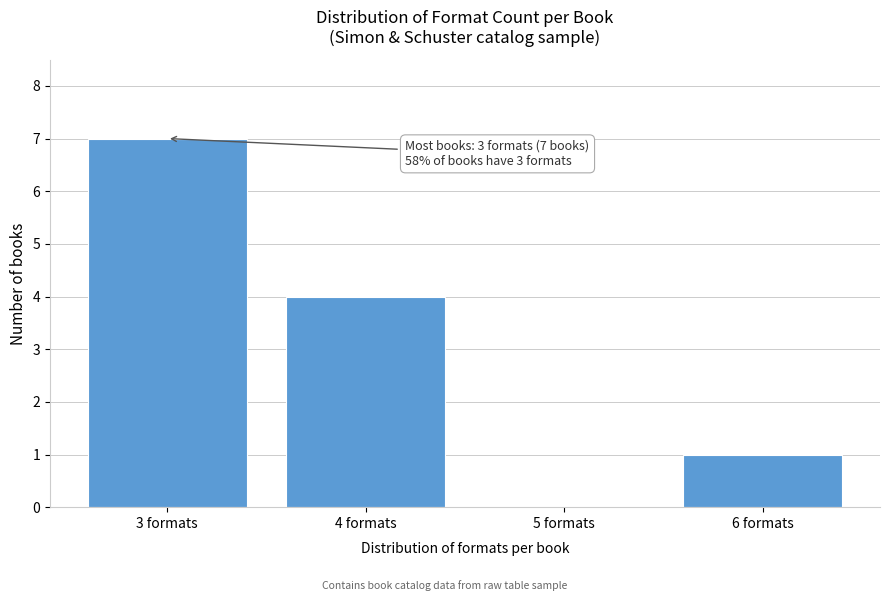

Over which range of the x-axis is the bar tallest?

2.5 to 3.5